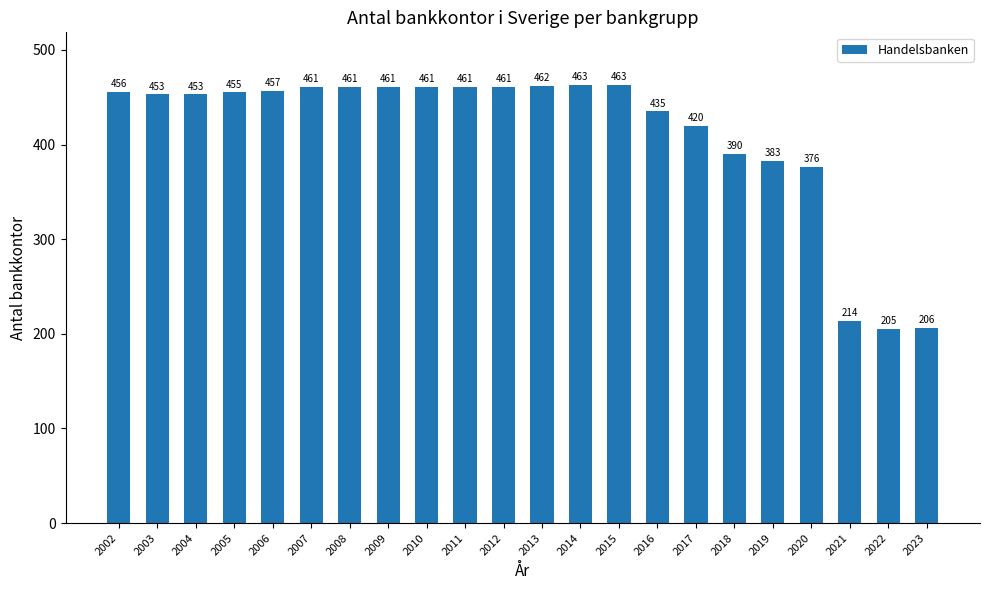

What is the greatest value displayed?

463